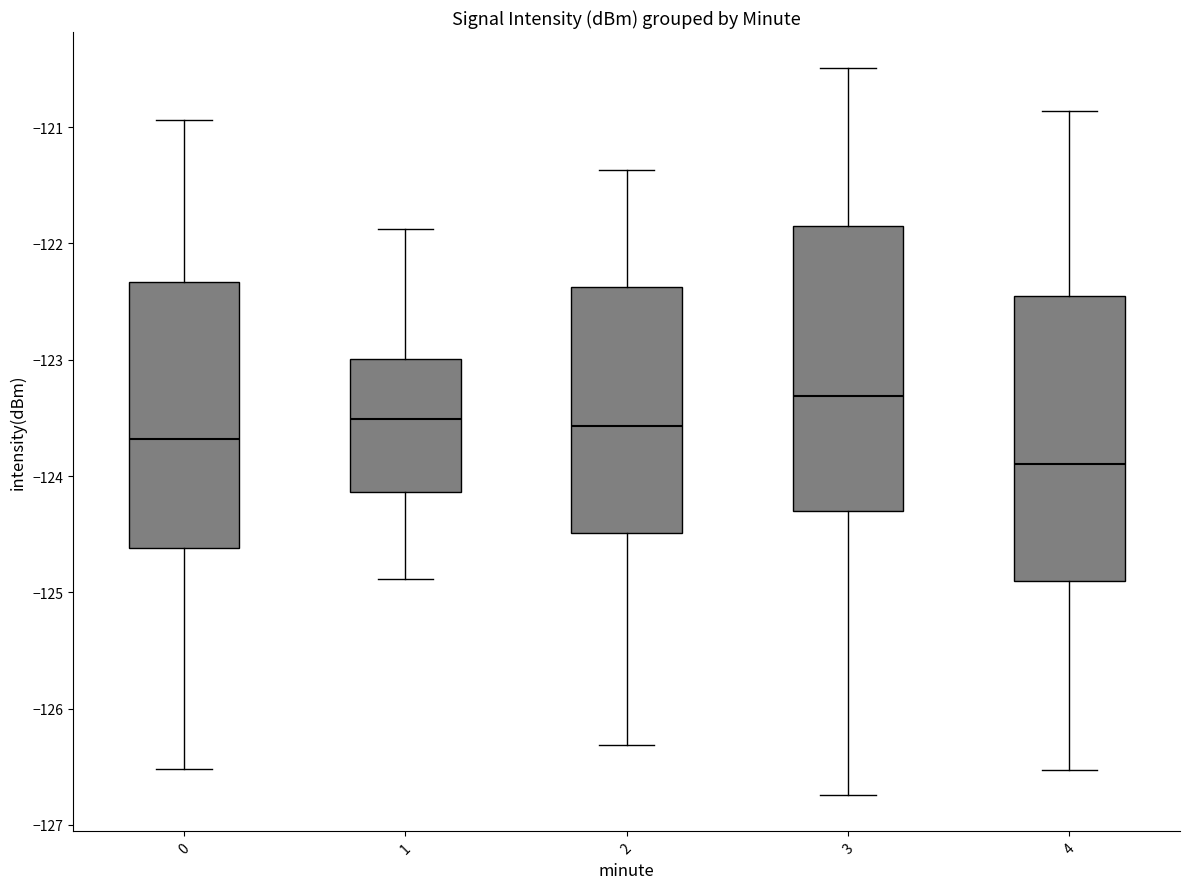

Which box's median line is the highest?

3